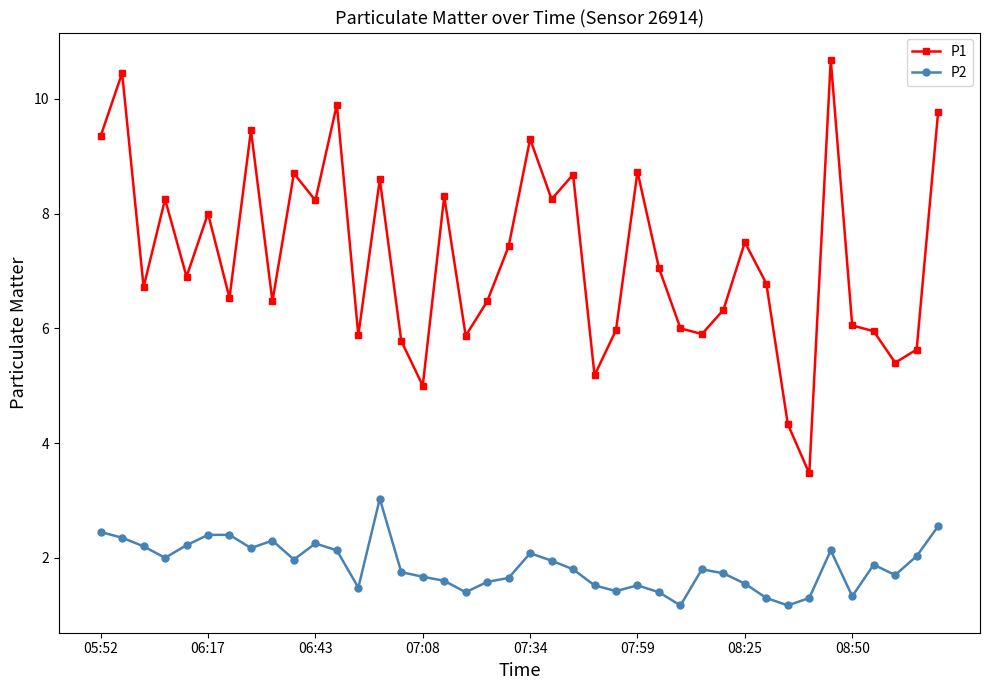

True or false: P2 has more than 0 interior local peaks.

True